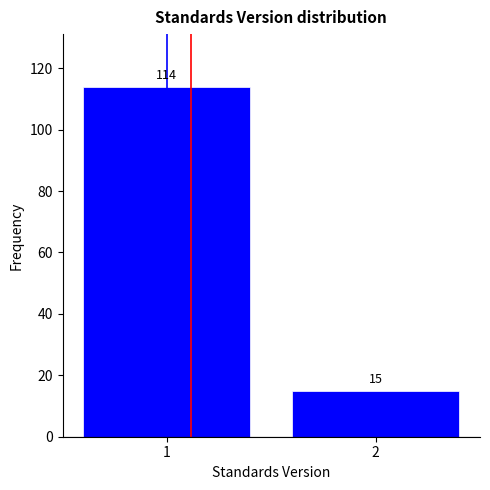

Reading right to left, transcribe all the data shown in this chart.

2=15	1=114